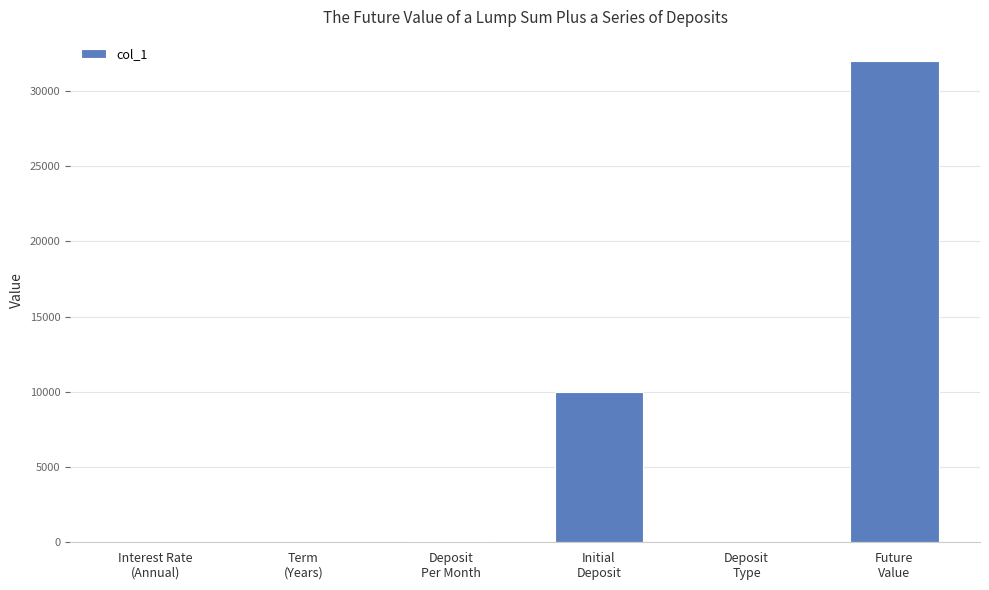

The value at Interest Rate
(Annual) is 0.1. True or false?

True